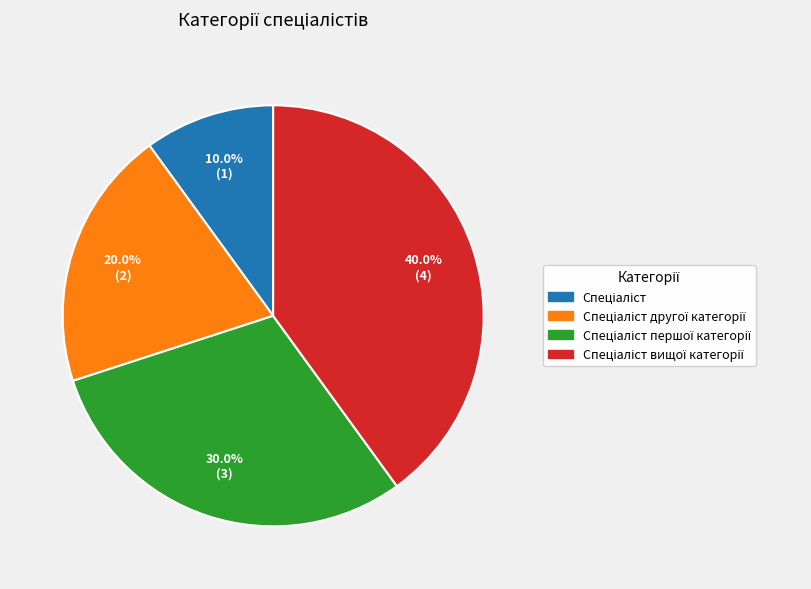

Is there any slice that represents more than half of the pie?

No